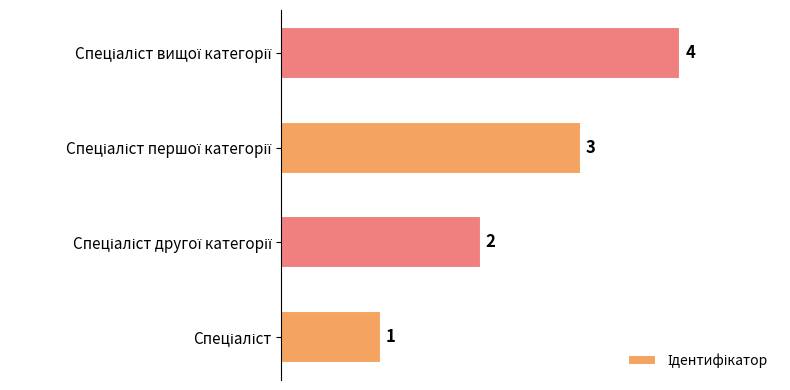

Count the values in the range 2 to 4.

3